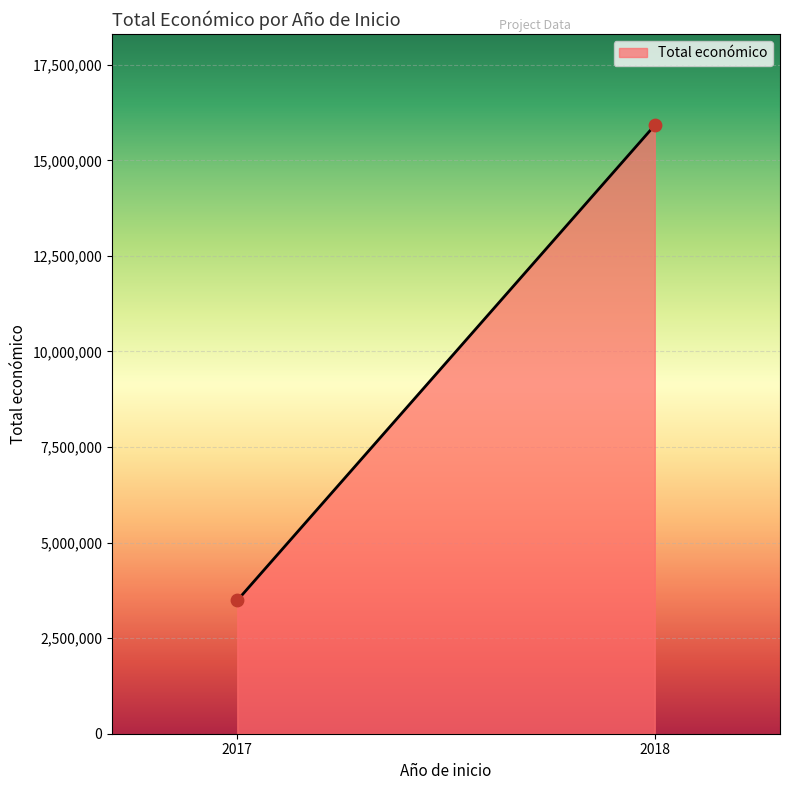

What is the range of Y values (max minus min)?

12430242